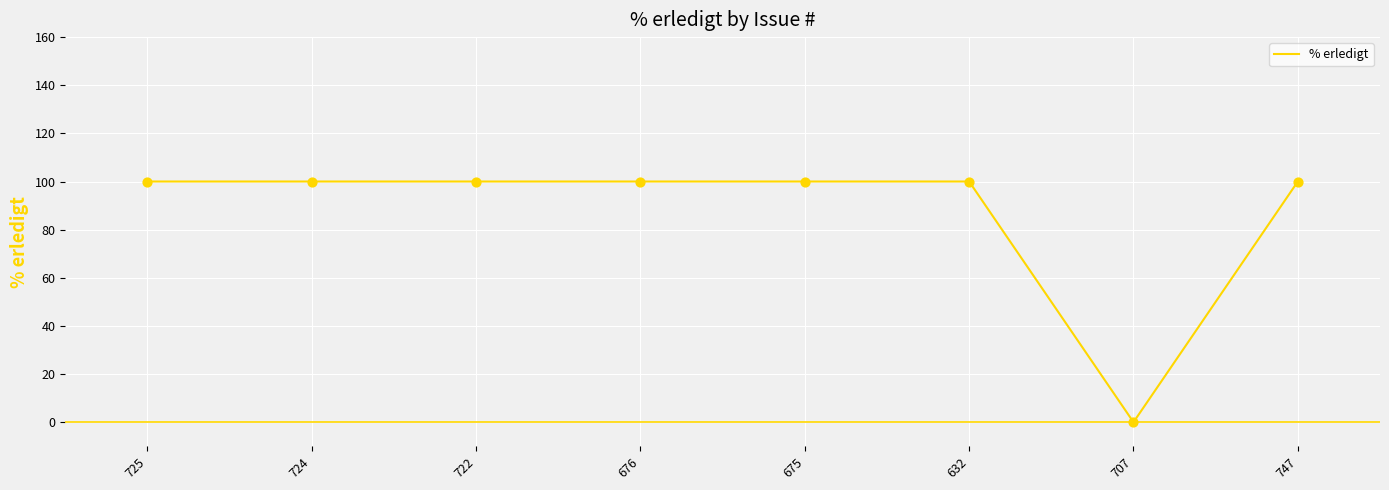

Approximately how many times larger is the value at 724 compared to 632?

1.0